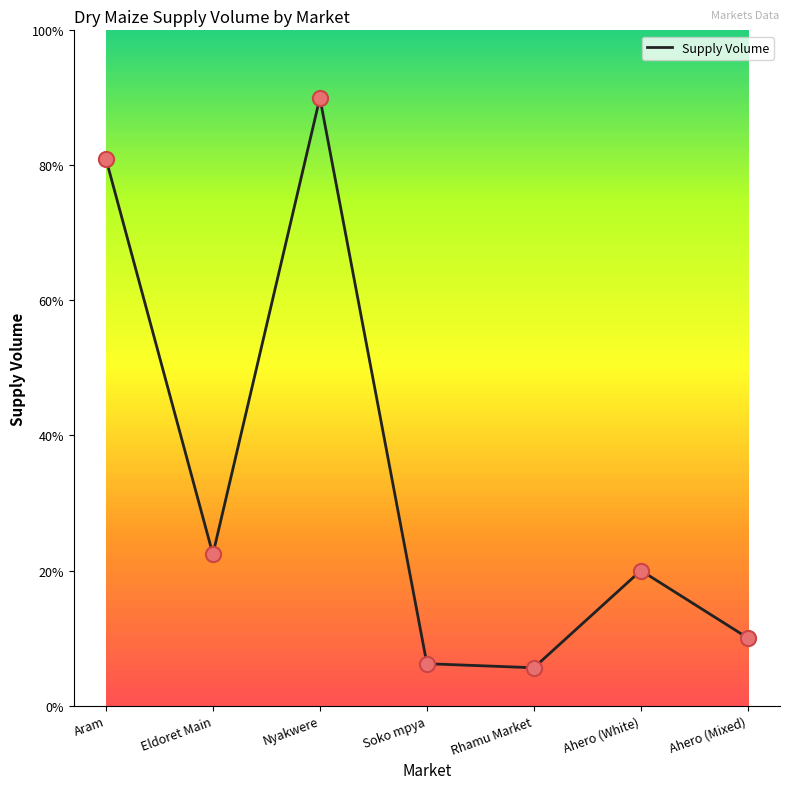

Approximately how many times larger is the value at Soko mpya compared to Aram?

0.1